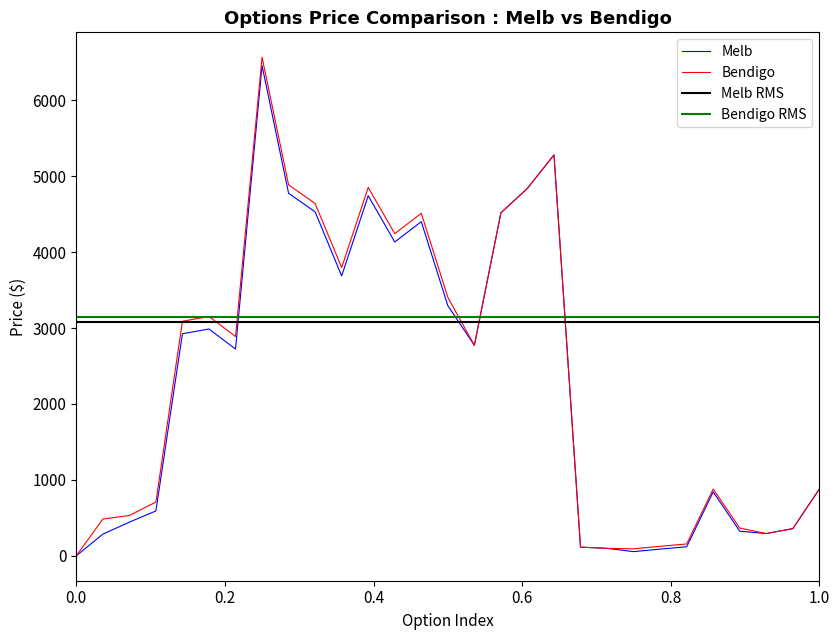

What is the maximum value for Melb?

6456